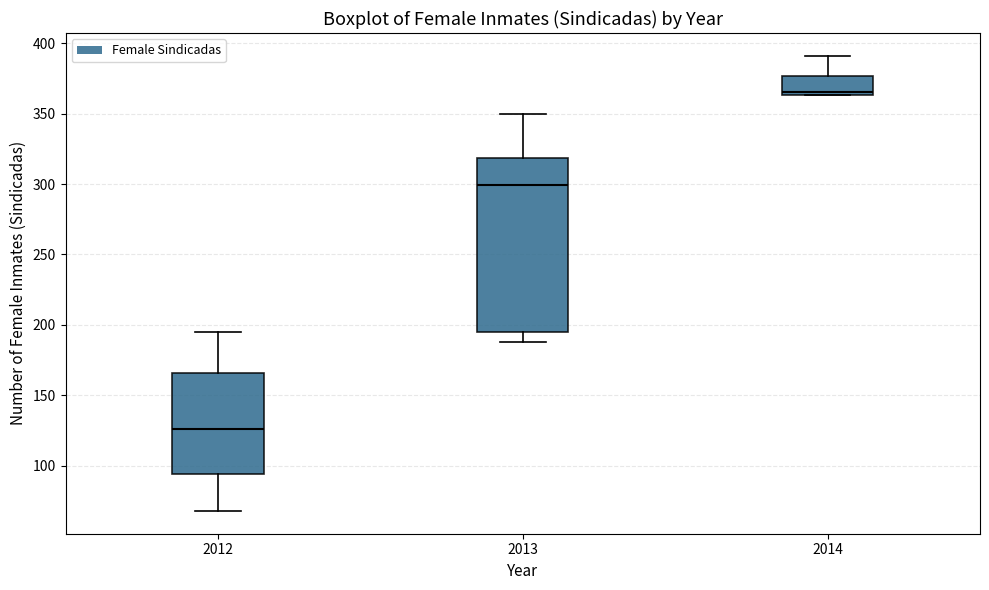

Which box is the tallest, from its lower edge to its upper edge?

2013